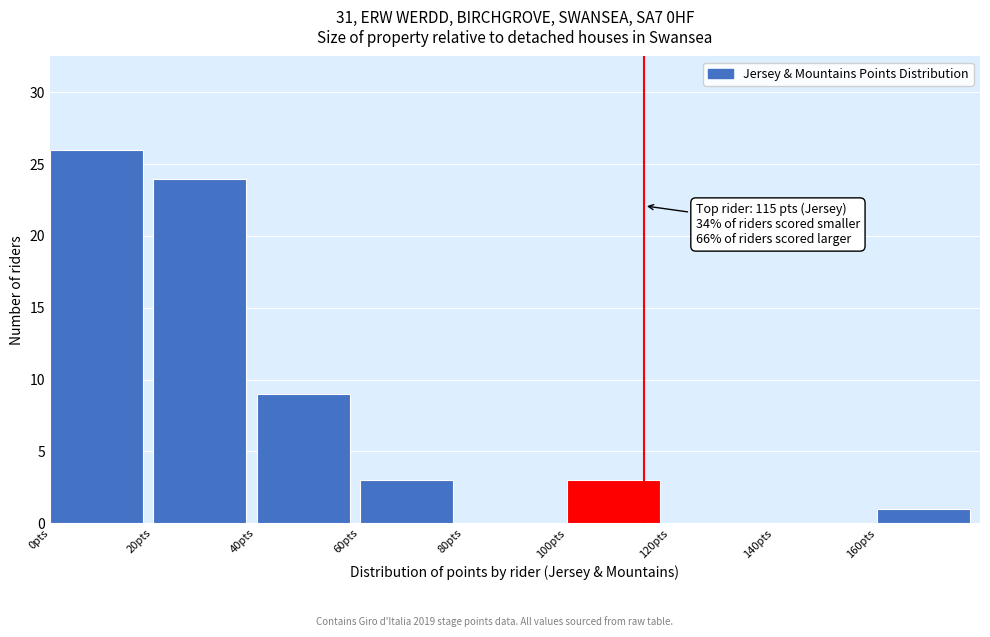

Over which range of the x-axis is the bar tallest?

0 to 20